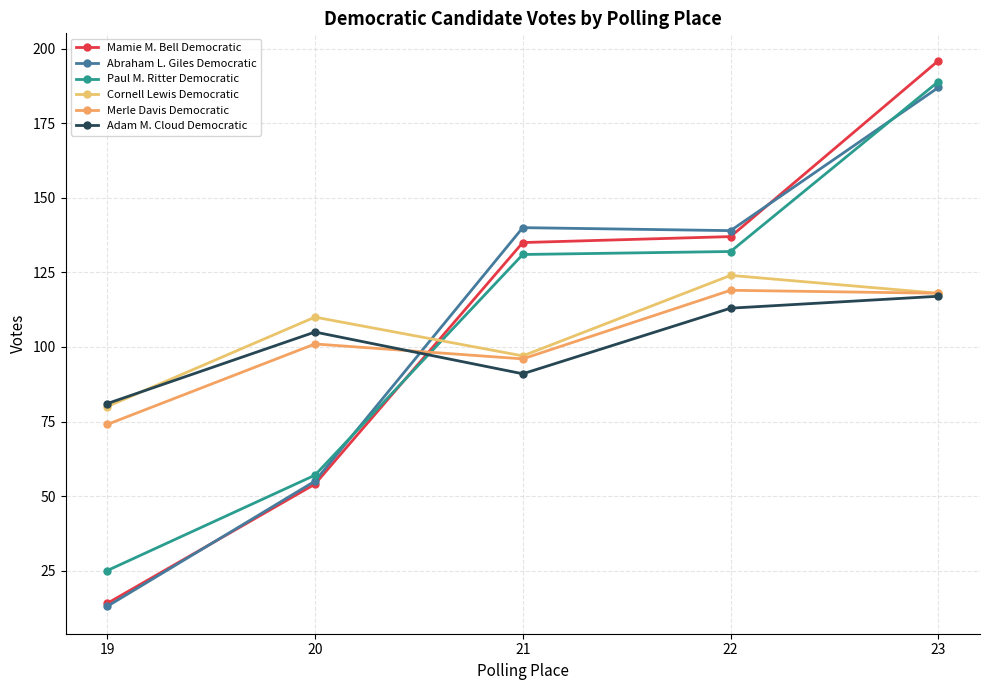

How many intersections are there between Cornell Lewis Democratic and Paul M. Ritter Democratic?

1